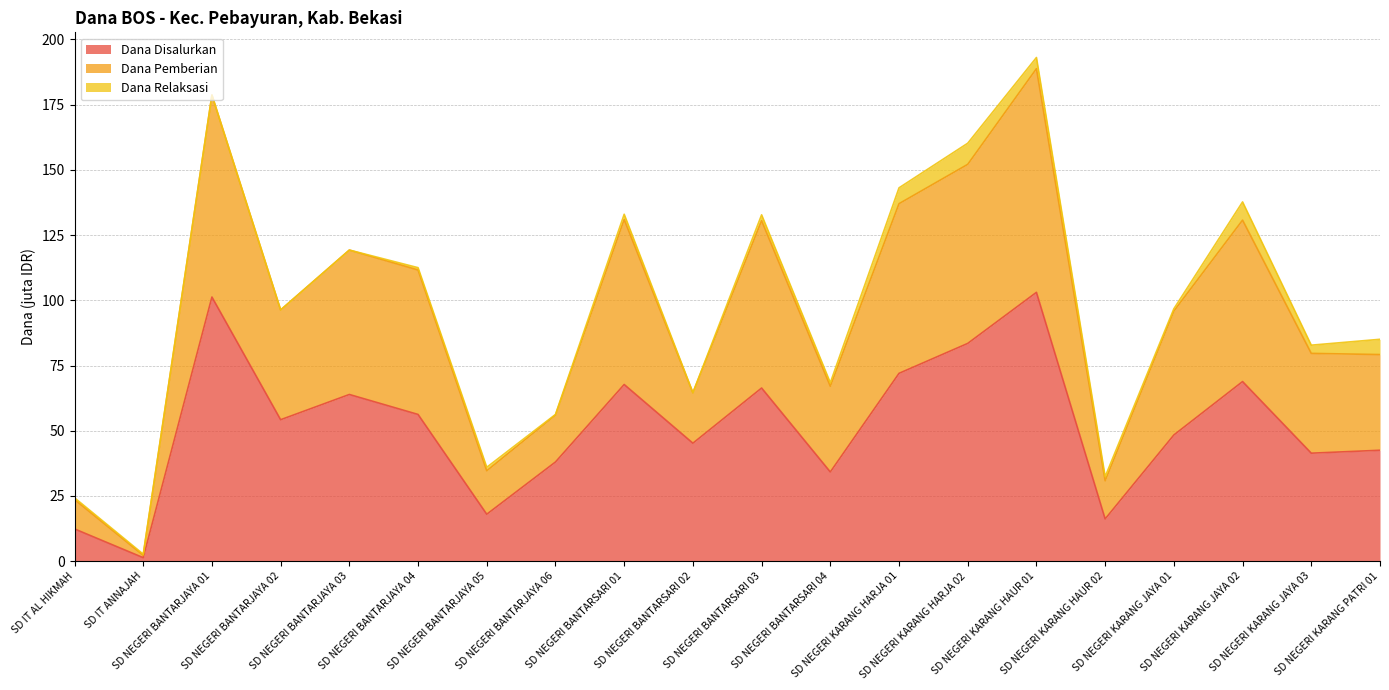

What is the difference between the Dana Pemberian values at SD NEGERI KARANG HARJA 02 and SD NEGERI KARANG JAYA 03?

72.4